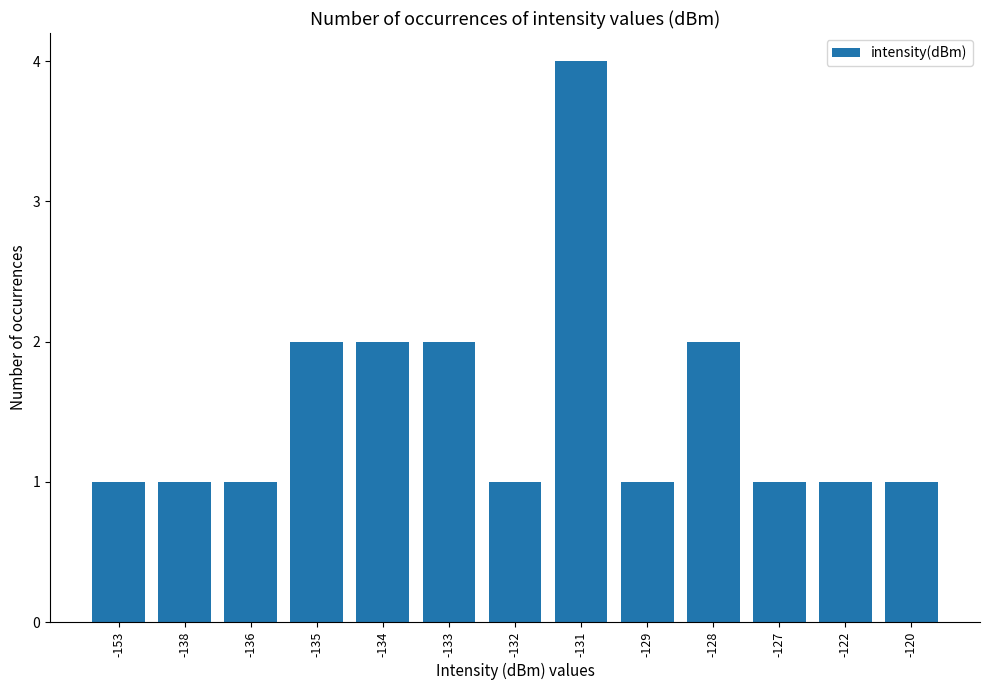

What is the change in value from -131 to -127?

-3